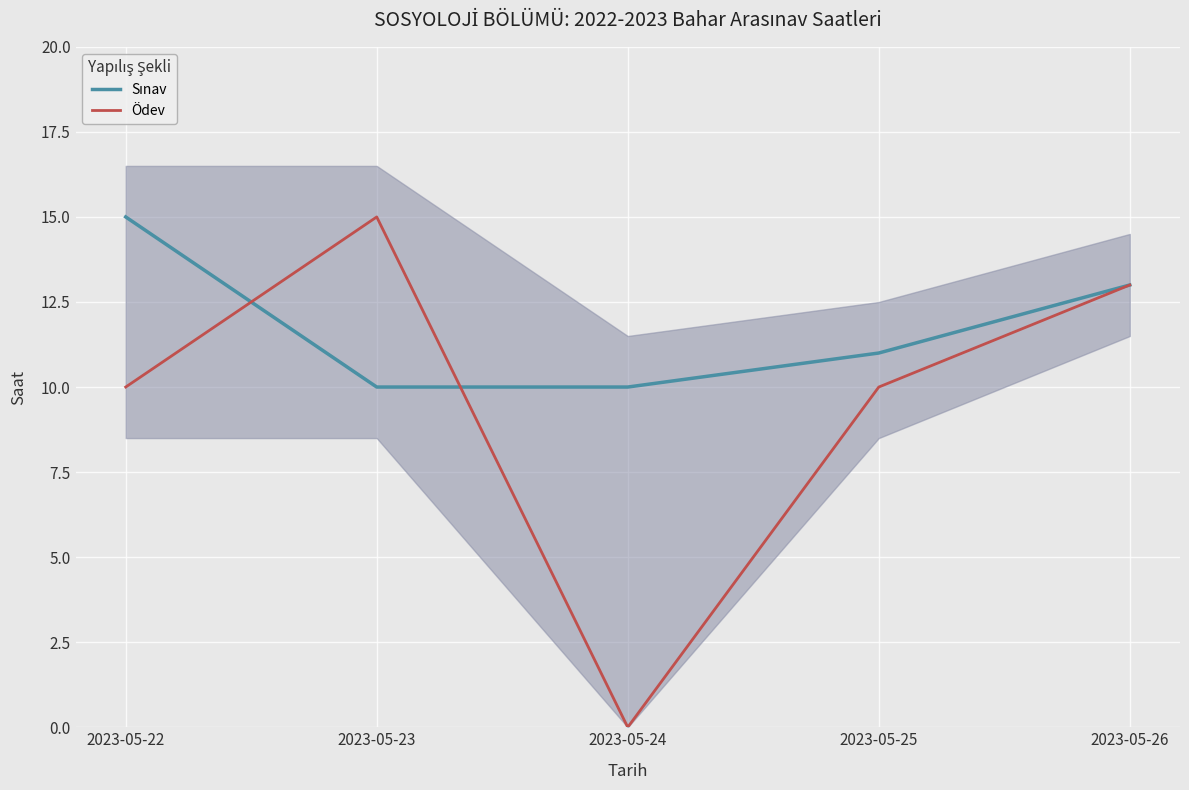

At how many categories does at least one series exceed 1?

5